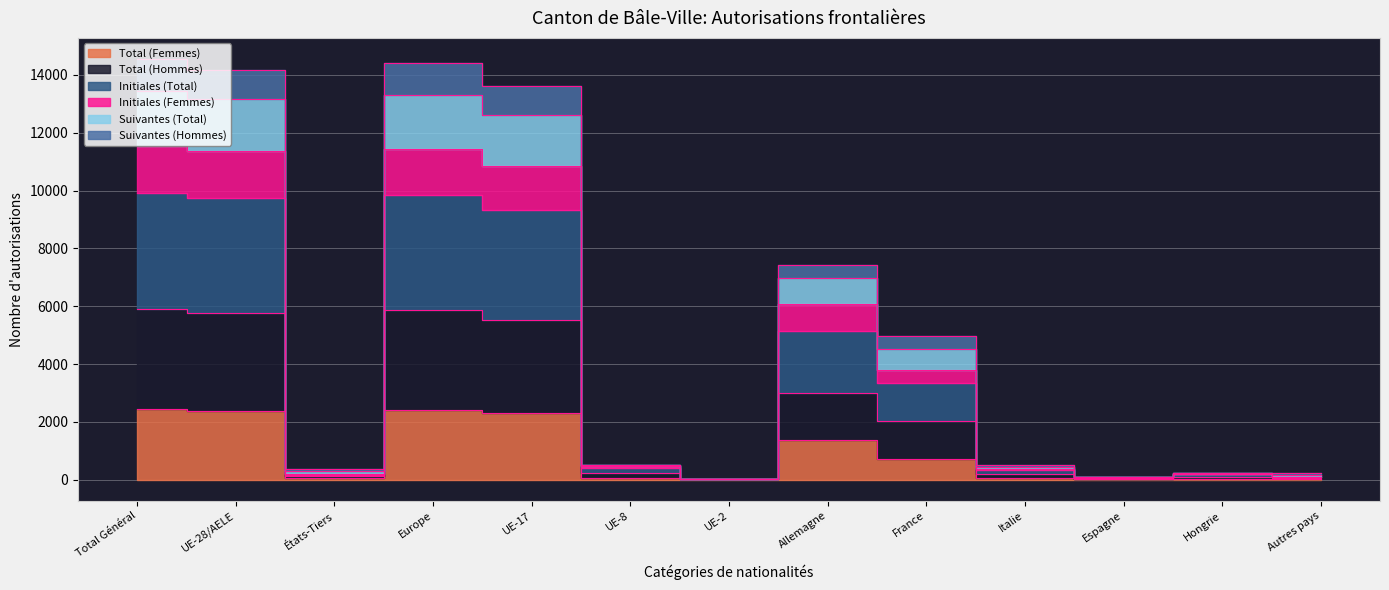

What is the difference between the maximum and minimum values in the Initiales (Total) series?

11527